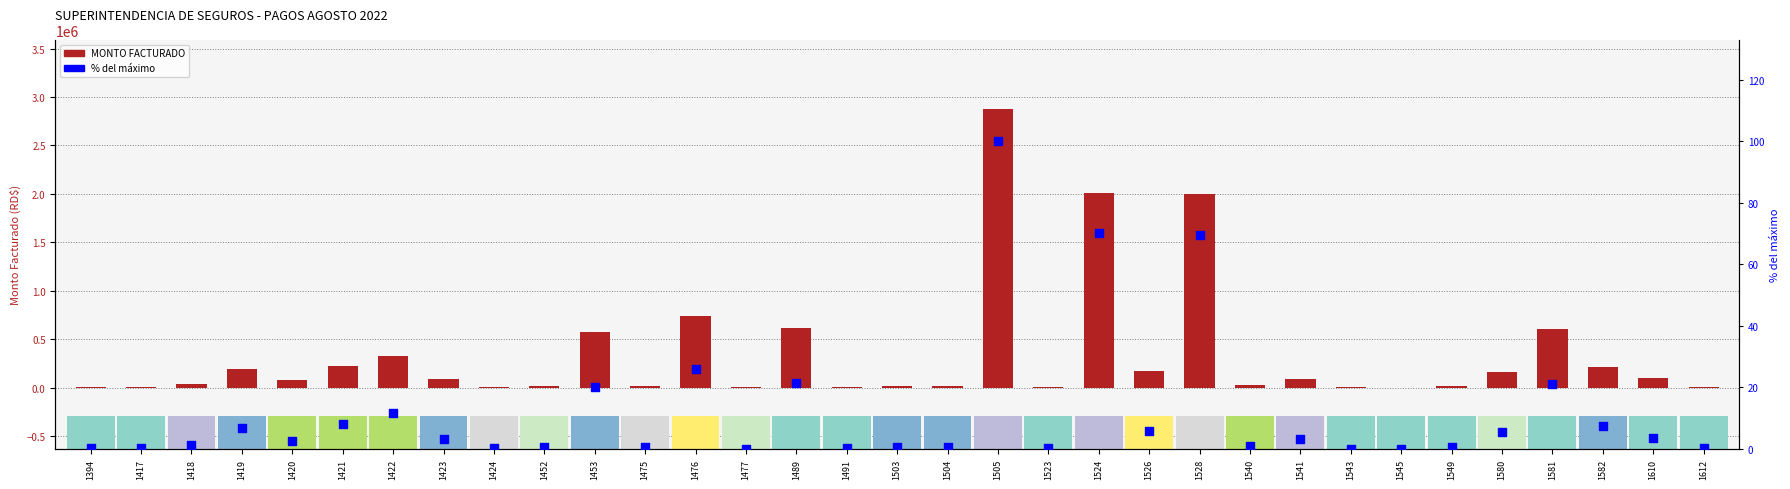

Which series contains the highest Y value?

MONTO FACTURADO